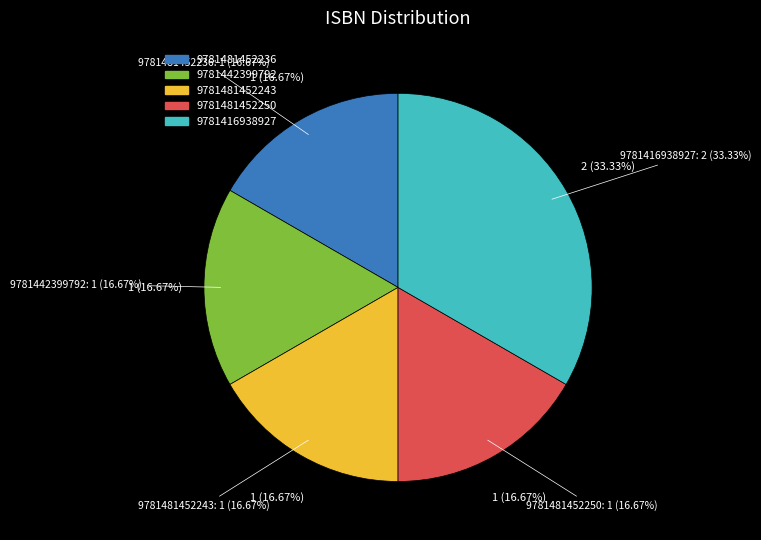

What percentage is the 9781481452236 slice, to the nearest percent?

17%